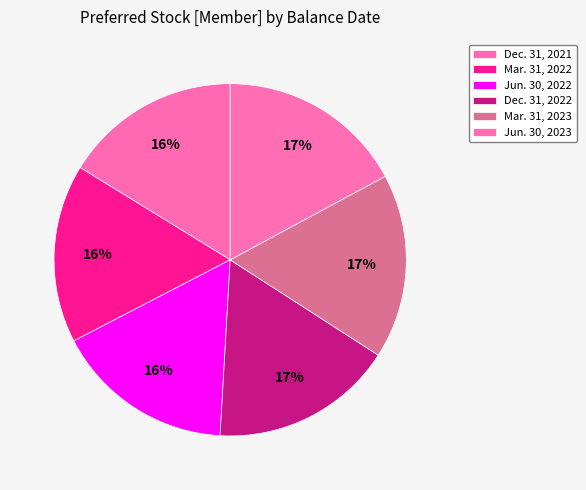

Approximately how many times larger is the value at Jun. 30, 2023 compared to Dec. 31, 2021?

1.1